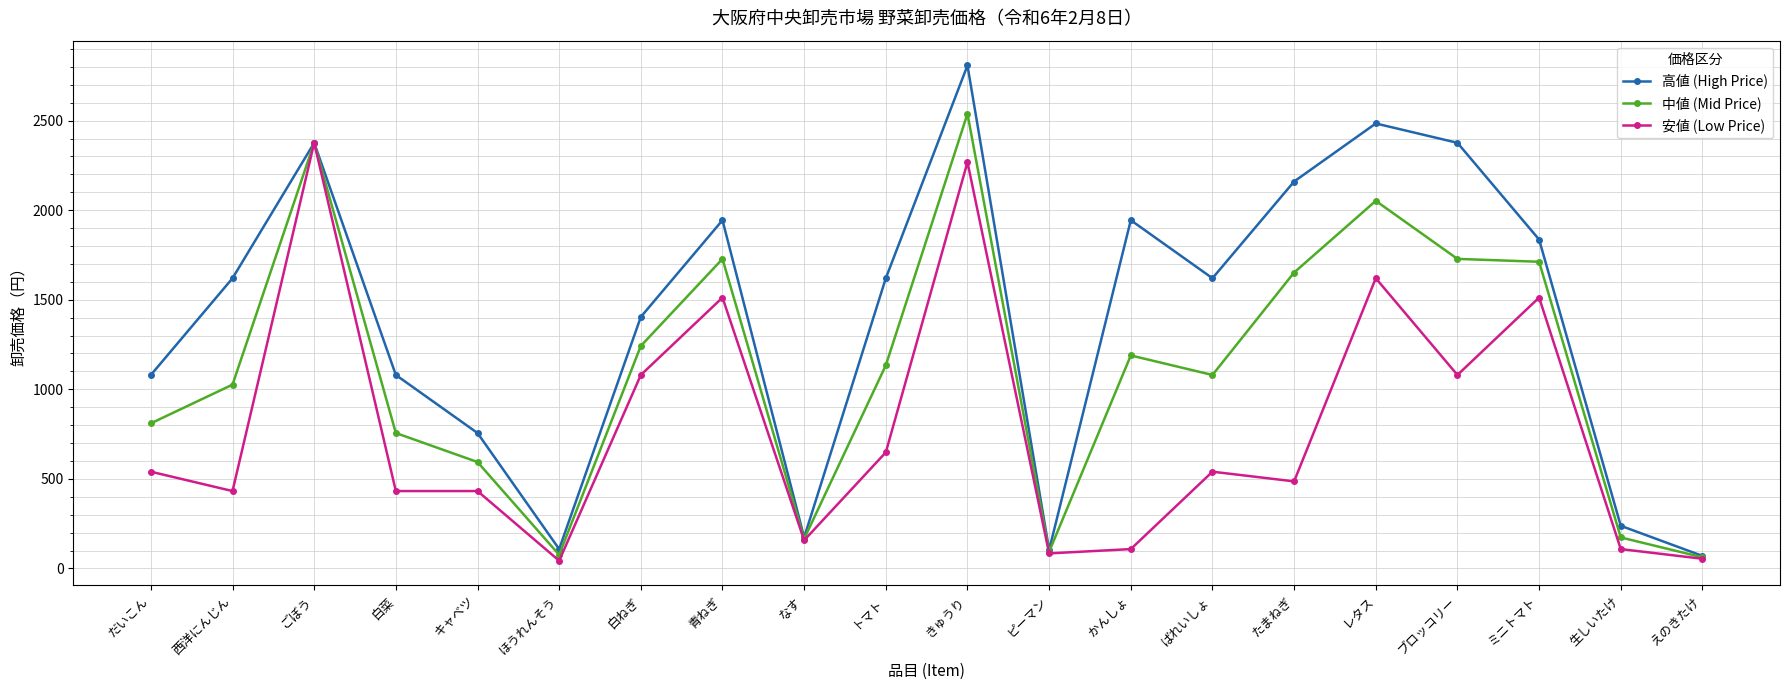

Rank the series by their average value, from highest to lowest.

高値 (High Price), 中値 (Mid Price), 安値 (Low Price)